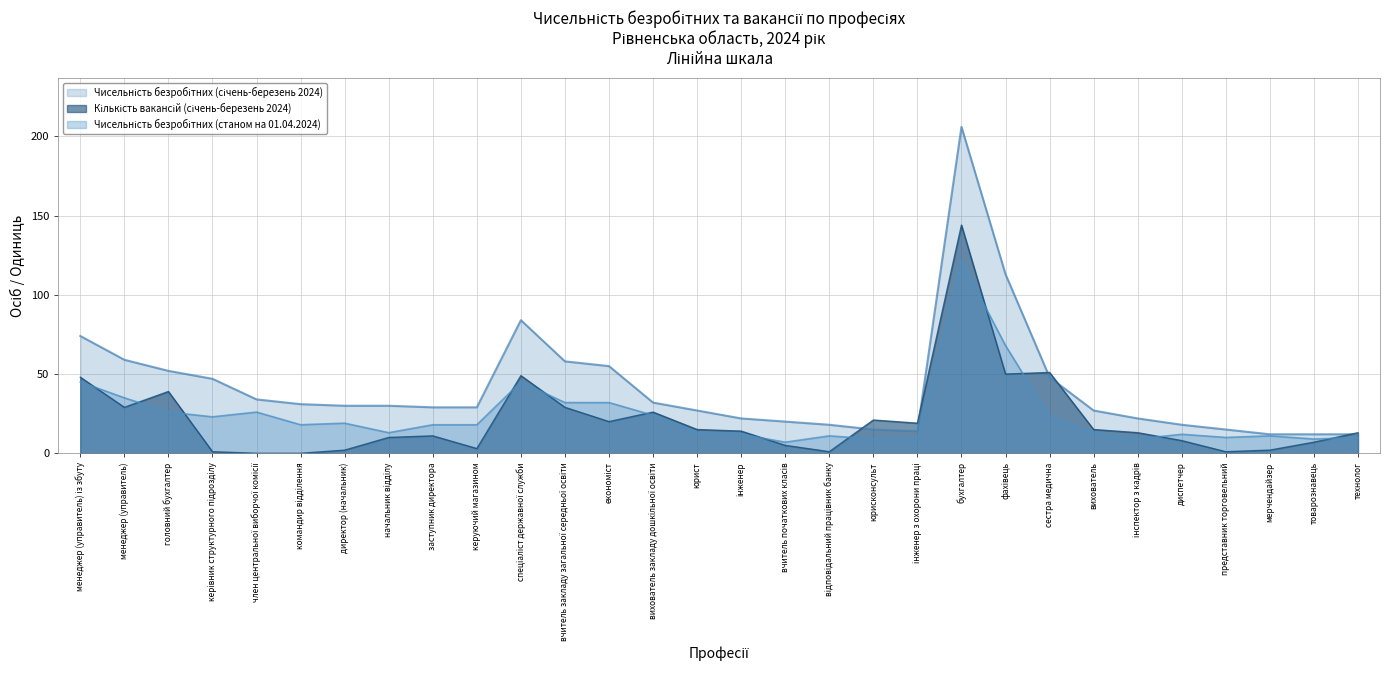

How many lines are shown in the chart?

3